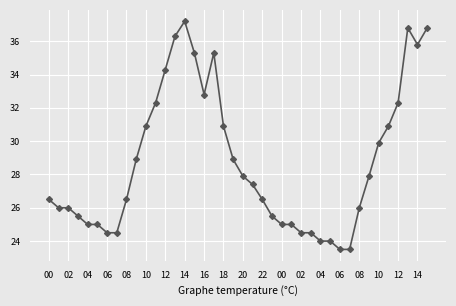

What is the value of the 15th point from the left?

37.2